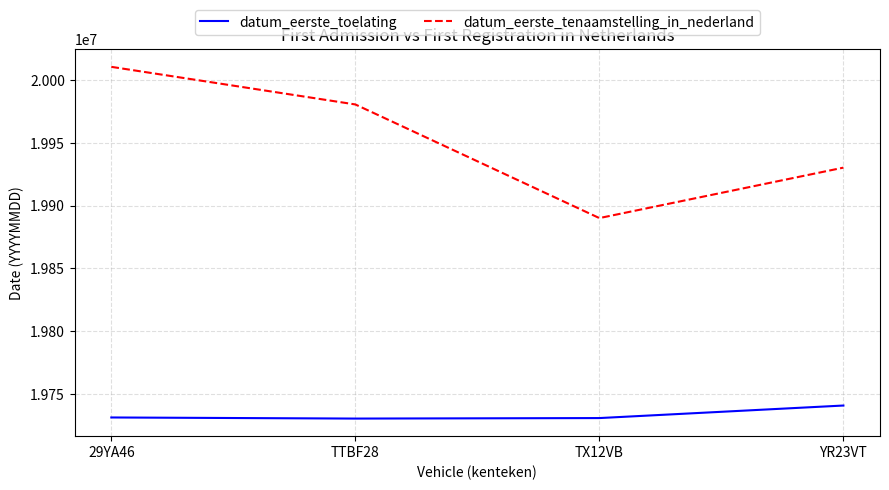

List the labels in order of datum_eerste_tenaamstelling_in_nederland value, largest first.

29YA46, TTBF28, YR23VT, TX12VB